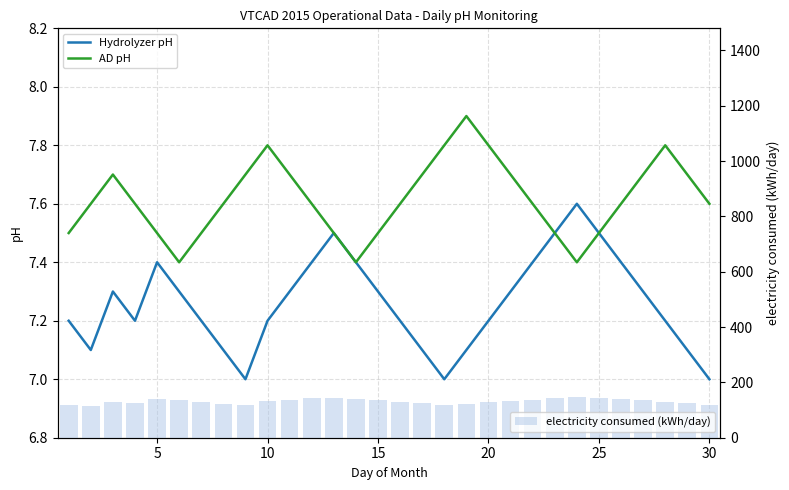

What is the sum of all electricity consumed (kWh/day) values?

3947